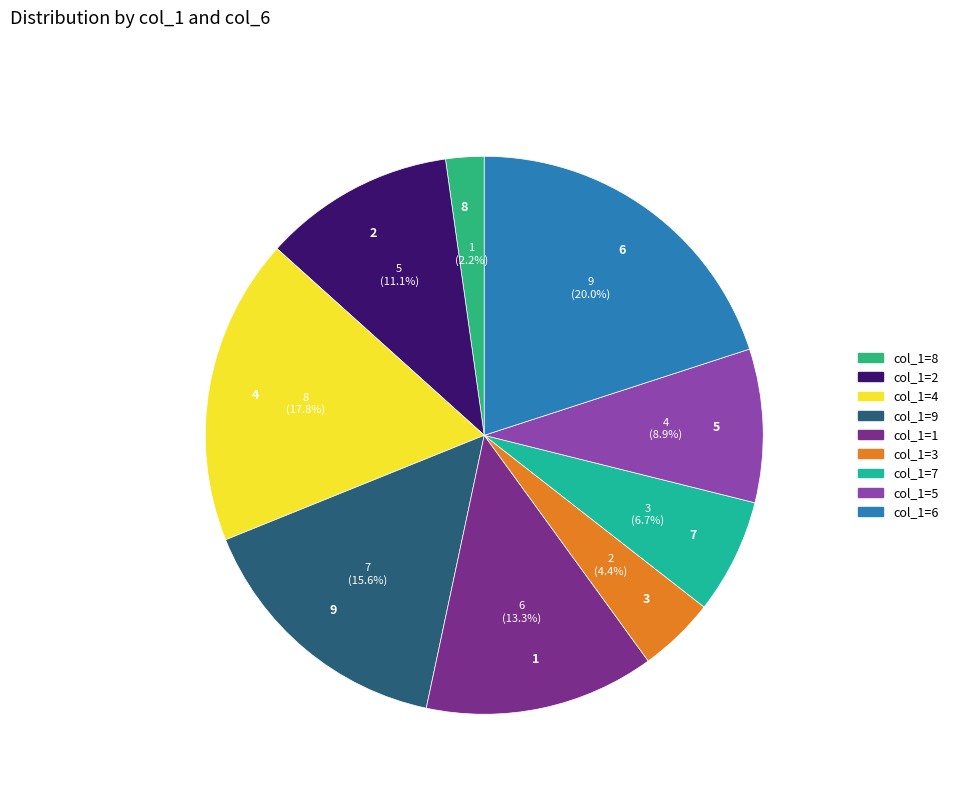

Count the number of slices in the pie.

9